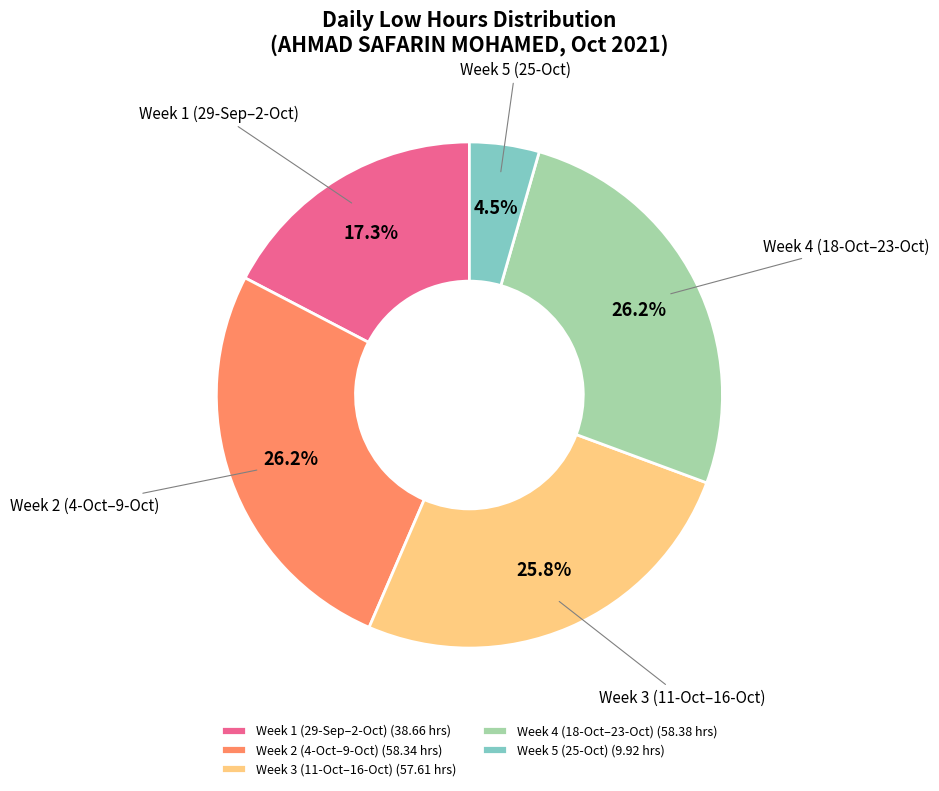

Approximately how many times larger is the value at Week 4 (18-Oct–23-Oct) (58.38 hrs) compared to Week 3 (11-Oct–16-Oct) (57.61 hrs)?

1.0